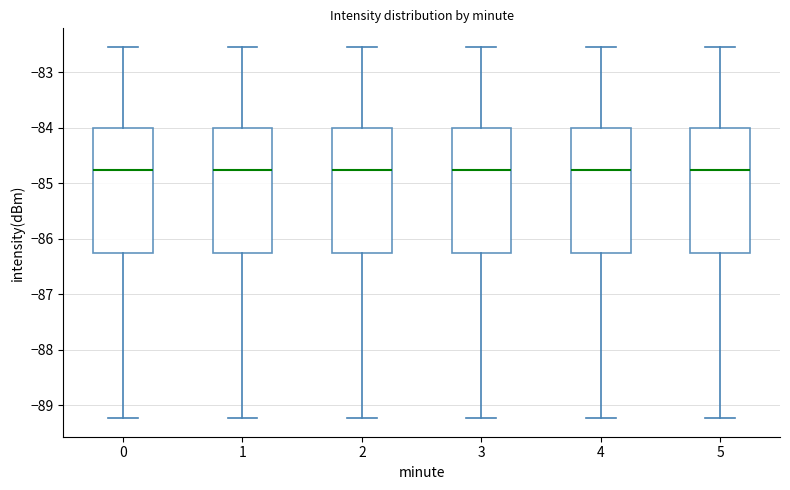

Reading left to right, transcribe this box plot: for each box, give where its median line is, the range the box spans, and where its two whiskers end, as read against the y-axis. The values are not printed on the chart, so give them approximately, as read against the axis.

0: median -84.7, box -86.3 to -84.0, whiskers -89.2 to -82.5
1: median -84.7, box -86.3 to -84.0, whiskers -89.2 to -82.5
2: median -84.7, box -86.3 to -84.0, whiskers -89.2 to -82.5
3: median -84.7, box -86.3 to -84.0, whiskers -89.2 to -82.5
4: median -84.7, box -86.3 to -84.0, whiskers -89.2 to -82.5
5: median -84.7, box -86.3 to -84.0, whiskers -89.2 to -82.5